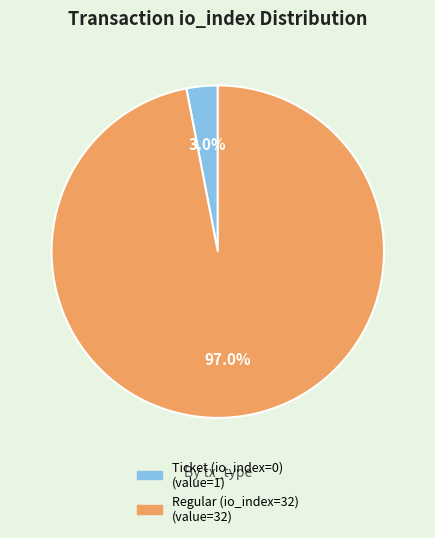

Which slice is the largest?

Regular (io_index=32)